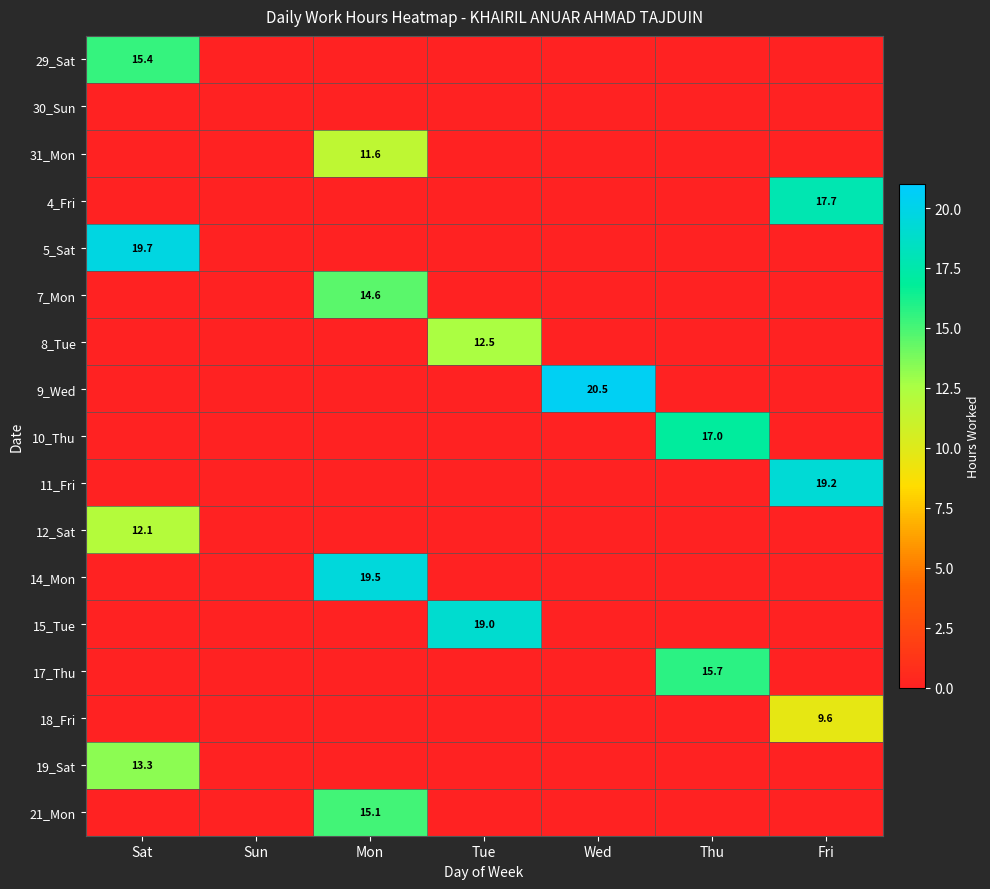

True or false: 10_Thu has a value of 17.0 at Thu.

True